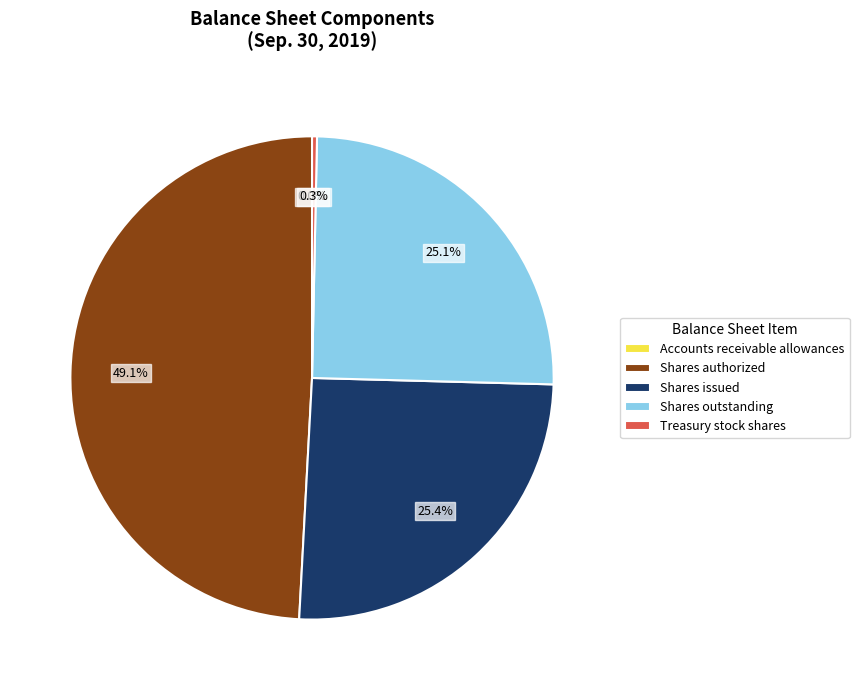

What is the ratio of the value at Shares outstanding to the value at Shares issued?

1.0